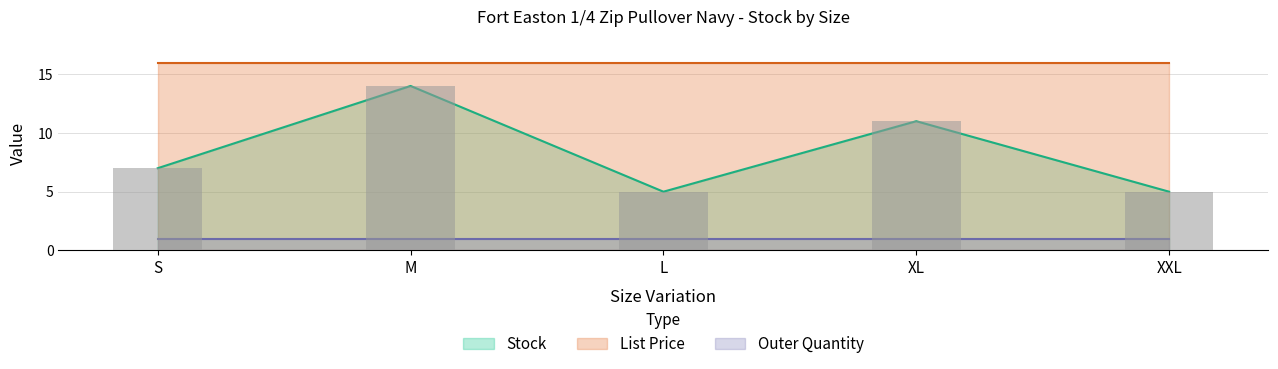

Reading right to left, what are all the values shown in this chart?

Stock: XXL=5.0	XL=11.0	L=5.0	M=14.0	S=7.0
List Price: XXL=15.9	XL=15.9	L=15.9	M=15.9	S=15.9
Outer Quantity: XXL=1.0	XL=1.0	L=1.0	M=1.0	S=1.0